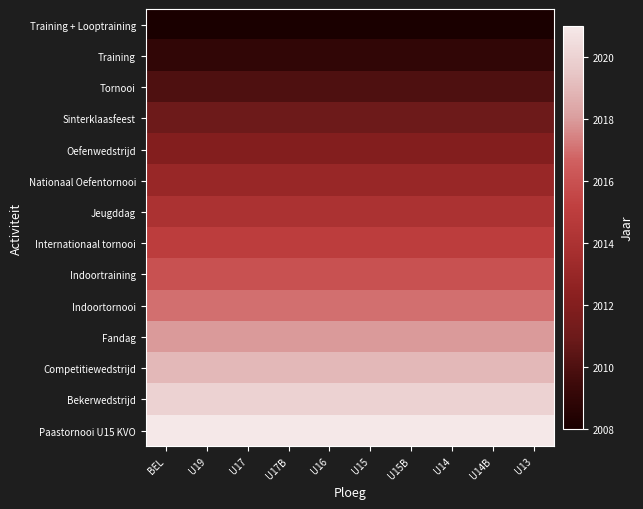

At which category is the sum across all series the highest?

BEL